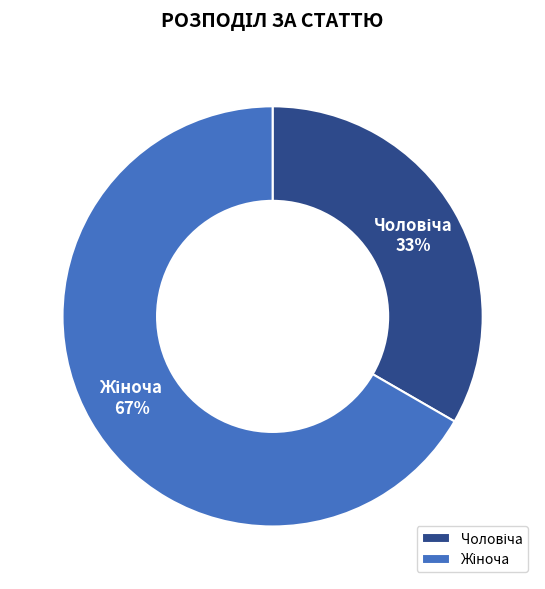

Is there a majority slice in this chart?

Yes